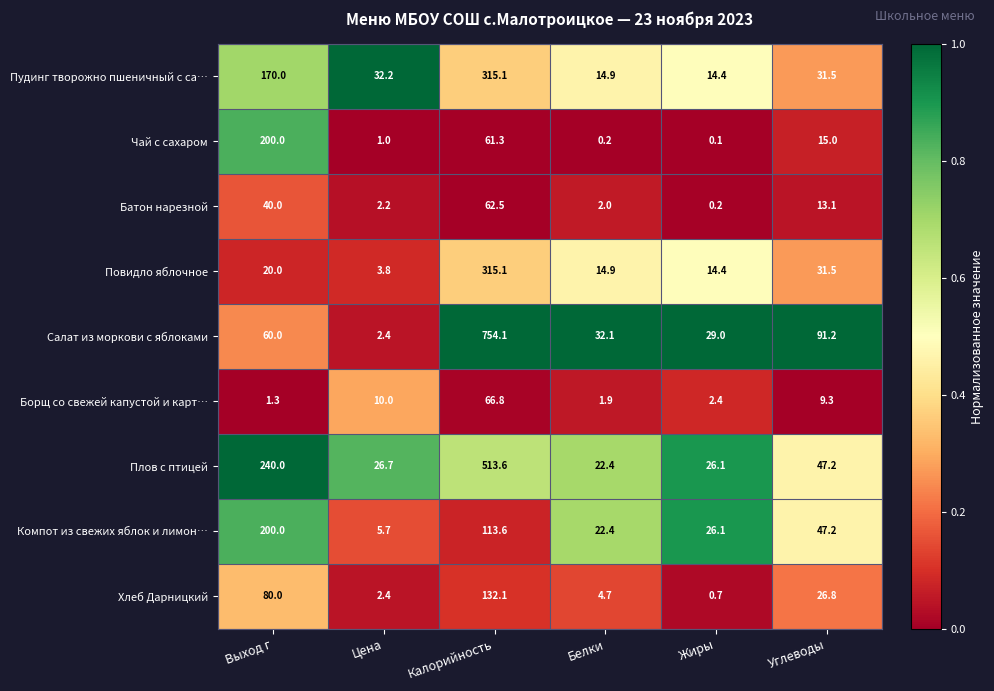

What is the difference between the highest and lowest values at Цена?

31.2